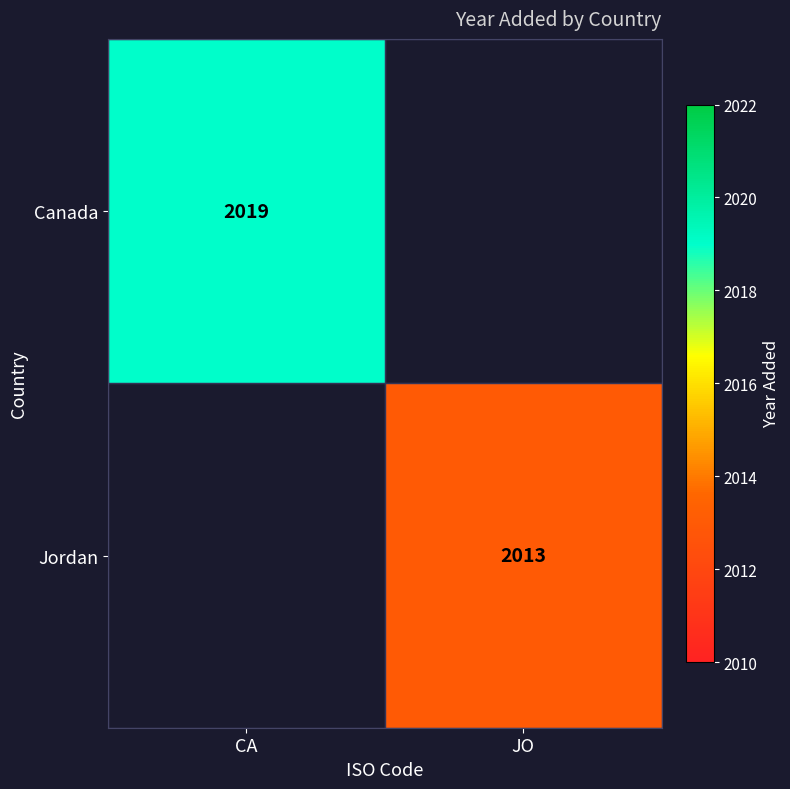

Is it true that Canada equals 3460 at CA?

False